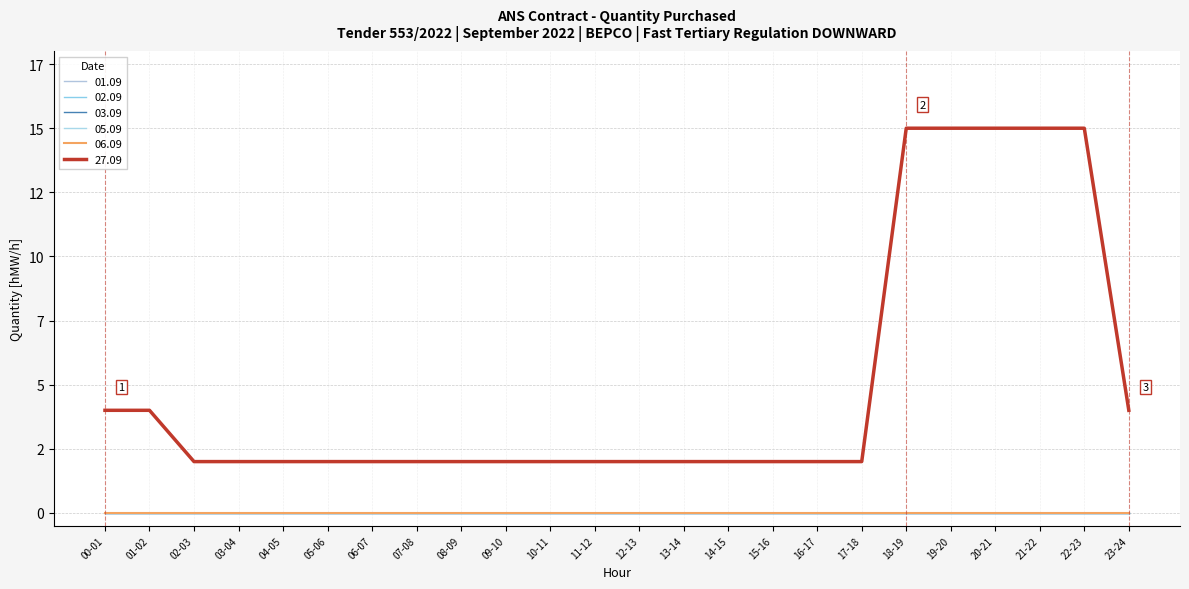

Is this an area chart (filled region under the line)?

No